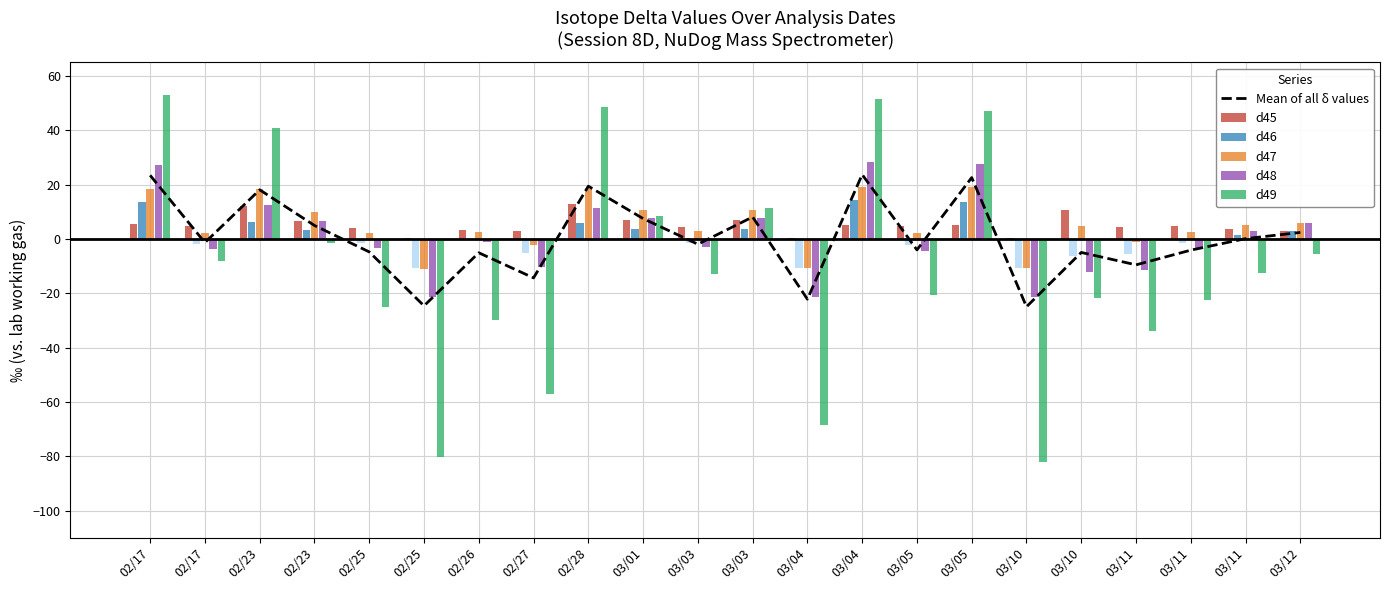

What value does the d49 series have at 02/23?

40.8